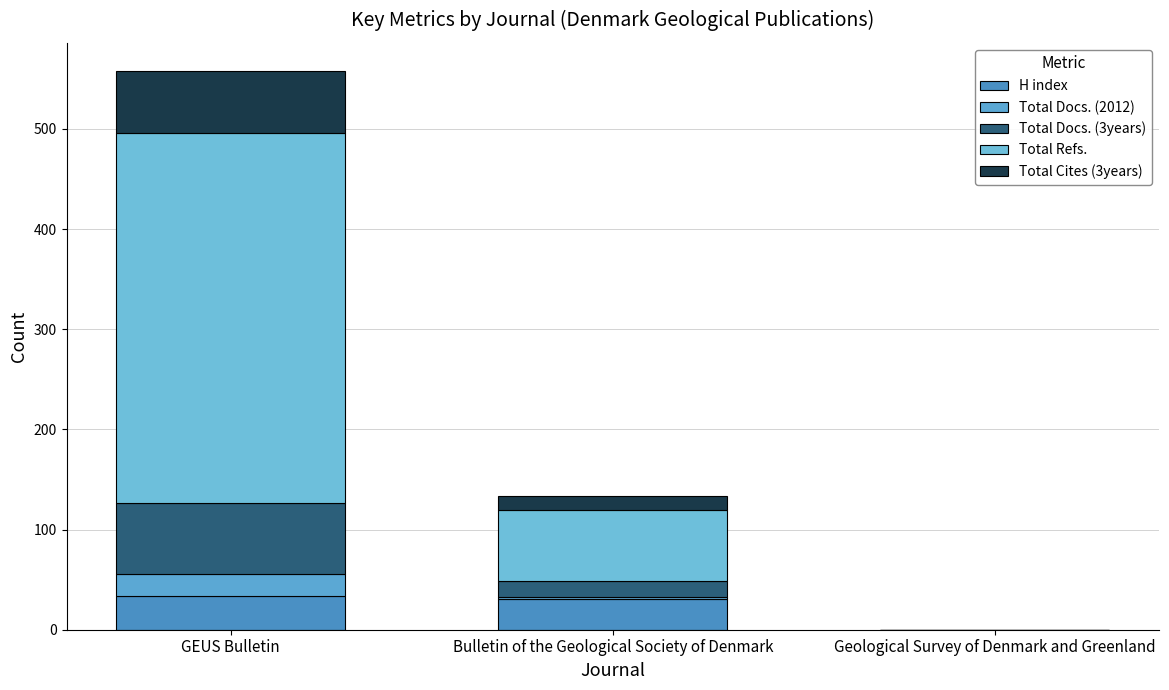

What are all the series names shown in the legend?

H index, Total Docs. (2012), Total Docs. (3years), Total Refs., Total Cites (3years)